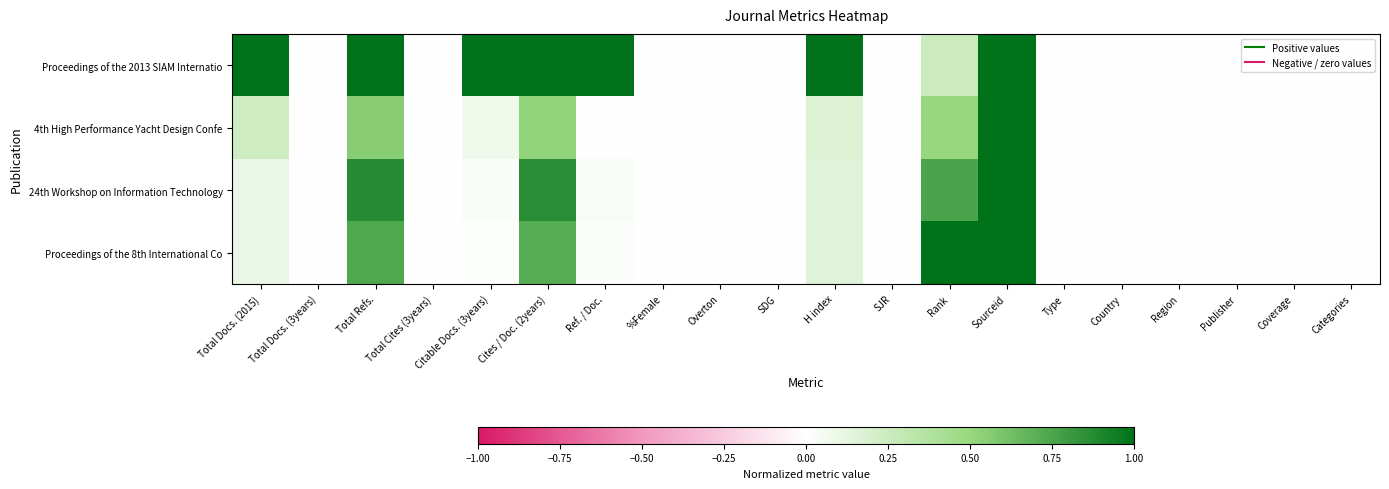

Between Total Refs. and Total Cites (3years), which series saw the biggest shift?

Proceedings of the 2013 SIAM Internatio